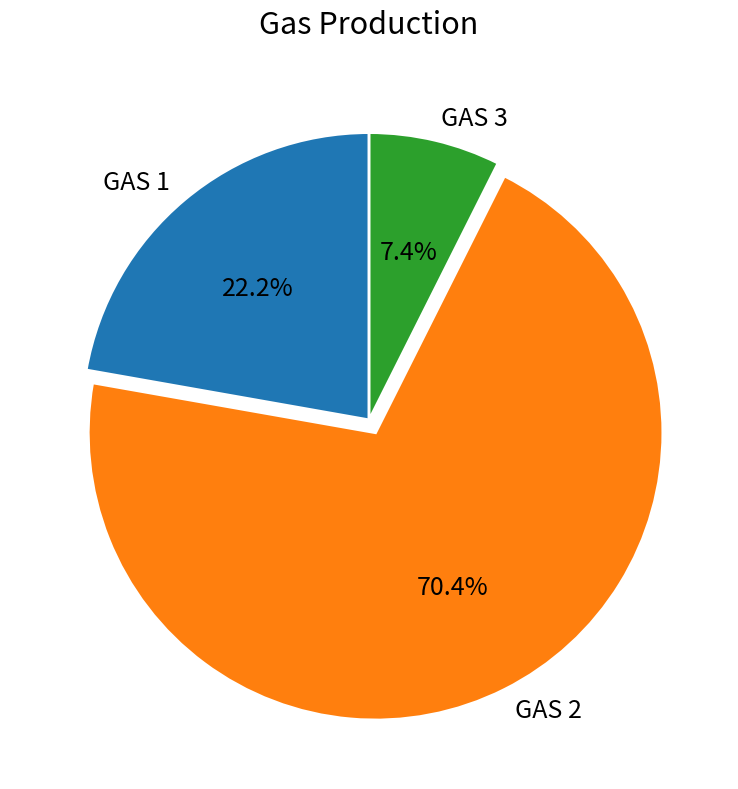

Combined, what portion of the pie is GAS 2 and GAS 1?

92.6%